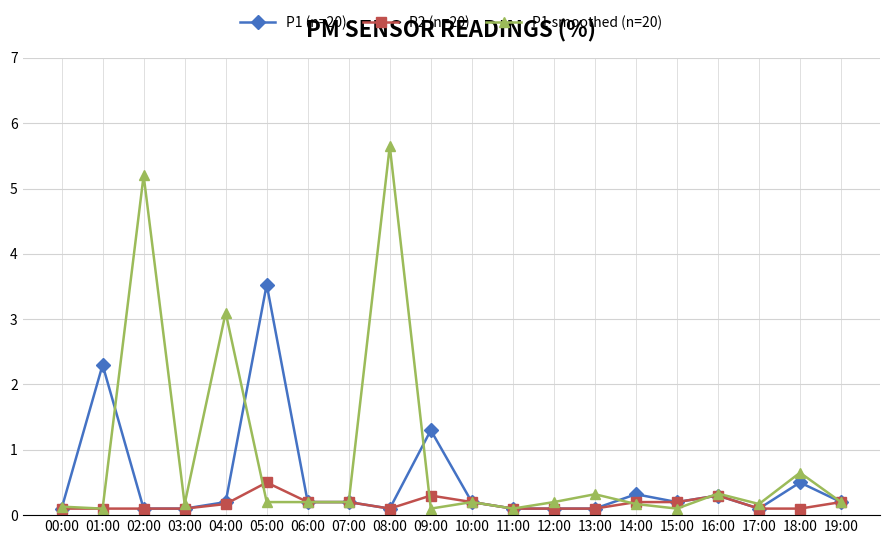

Between 08:00 and 19:00, which series saw the biggest shift?

P1 smoothed (n=20)